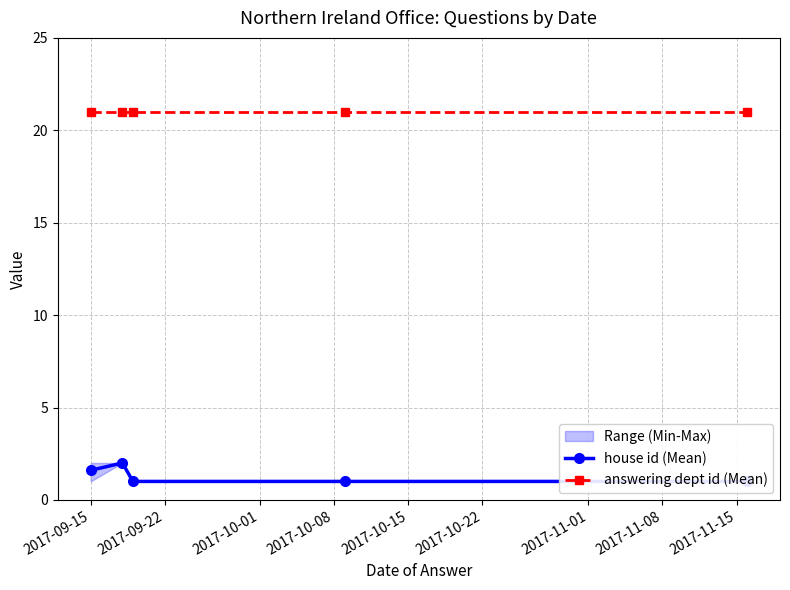

What is the sum of all house id (Mean) values?

6.6